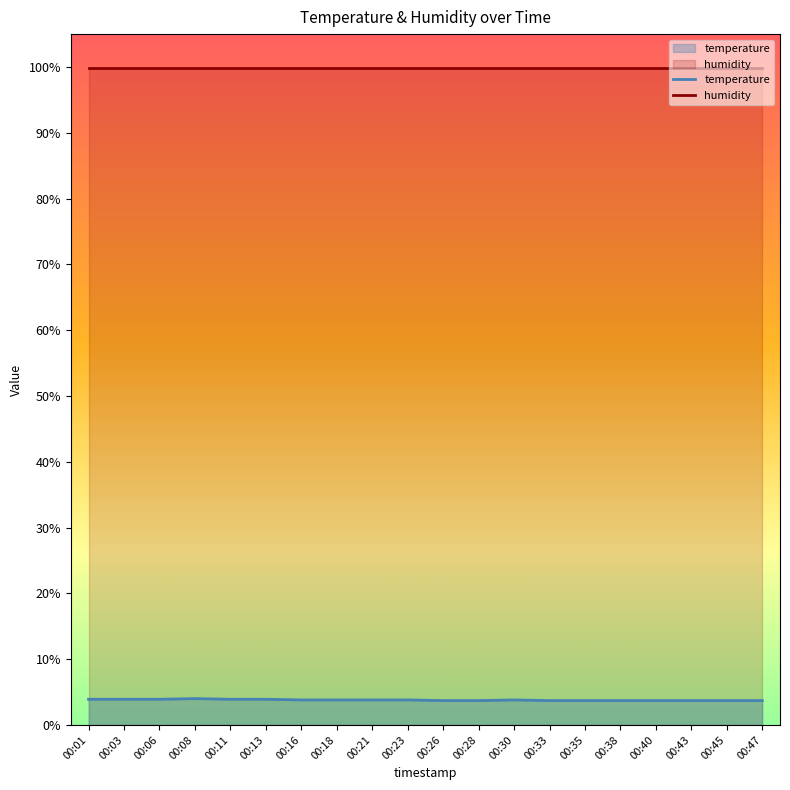

Is it true that humidity equals 99.9 at 00:43?

True